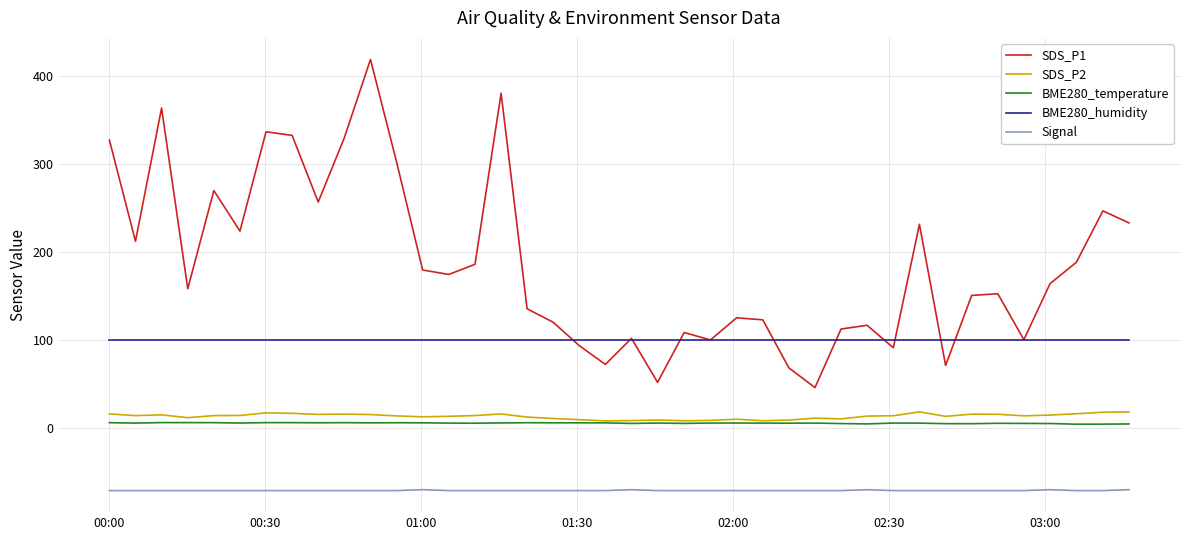

True or false: BME280_temperature and SDS_P1 cross at least once.

False